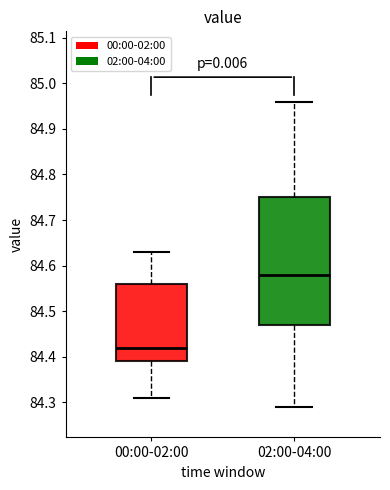

Reading left to right, read every box against the y-axis: the position of its median line, the range the box covers, and the ends of its whiskers. The values are not printed on the chart, so give them approximately, as read against the axis.

00:00-02:00: median 84.42, box 84.39 to 84.56, whiskers 84.31 to 84.63
02:00-04:00: median 84.58, box 84.47 to 84.75, whiskers 84.29 to 84.96